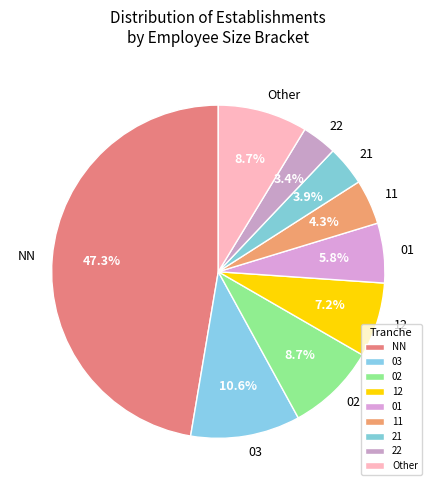

How much of the chart is everything except 01?

94.2%